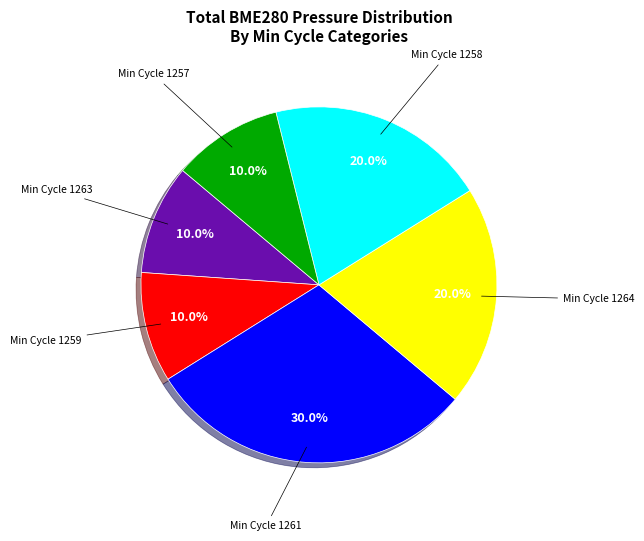

What is the largest slice in the pie chart?

Min Cycle 1261